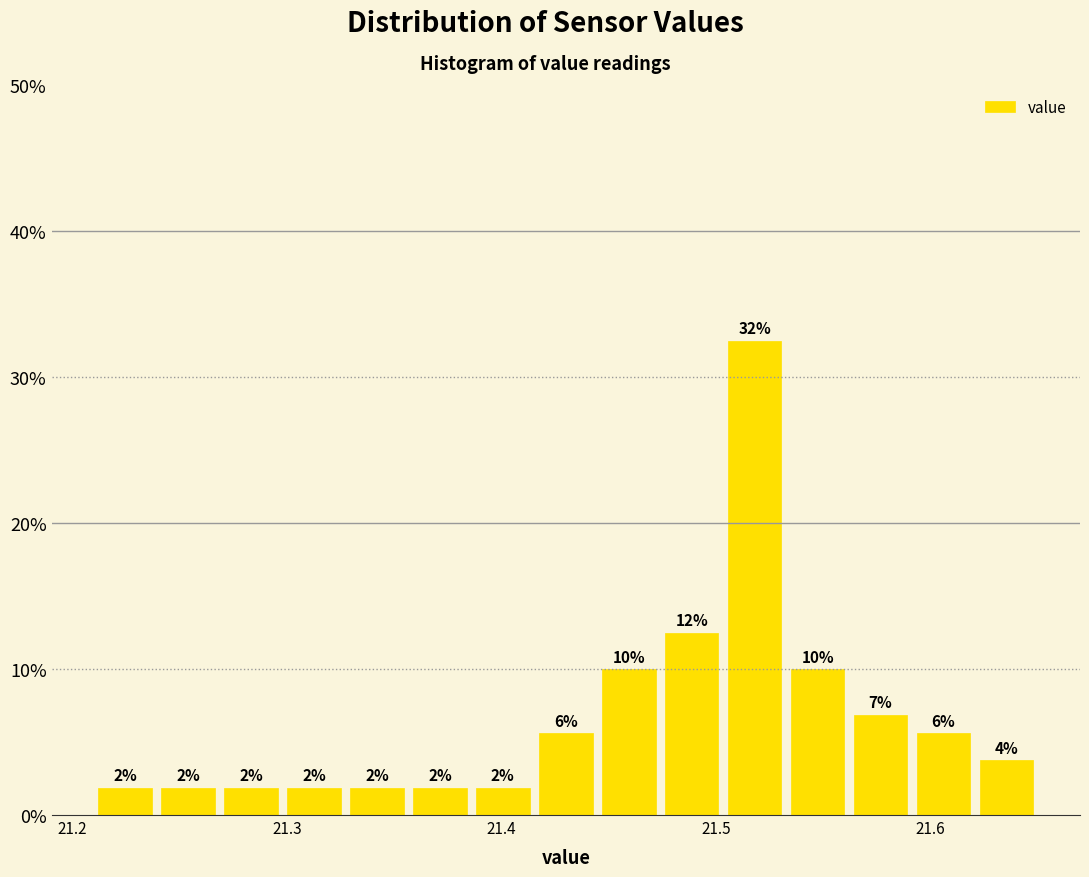

Read against the x-axis, roughly where is the centre of the tallest bar?

21.52